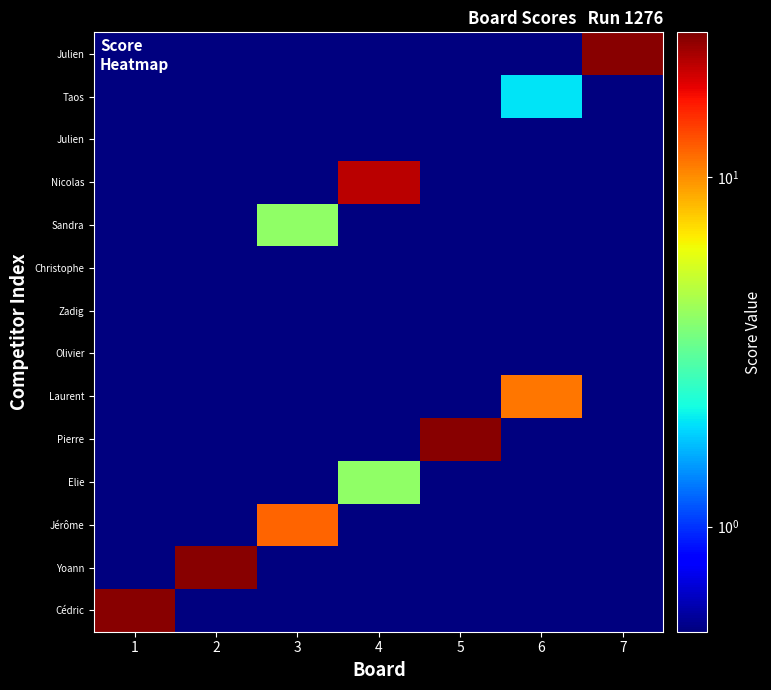

What is the total value across all series at 3?

17.2